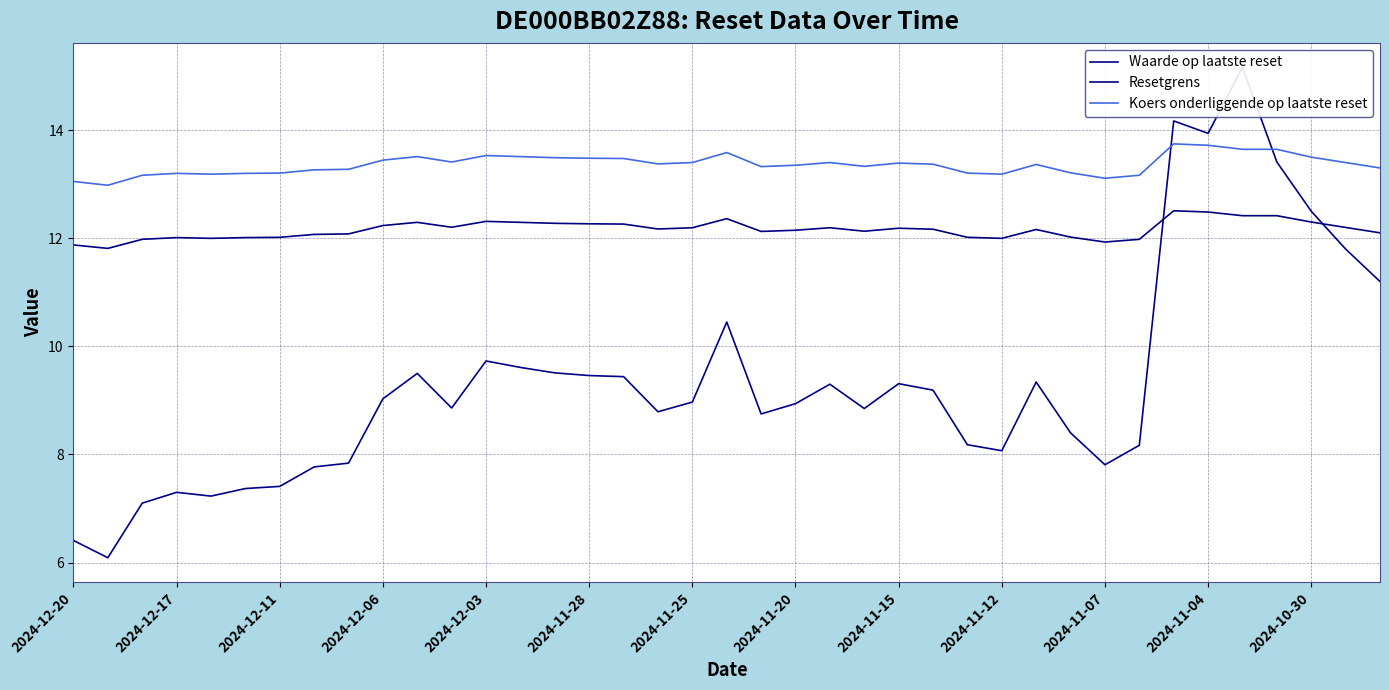

What is the minimum value for Koers onderliggende op laatste reset?

13.0